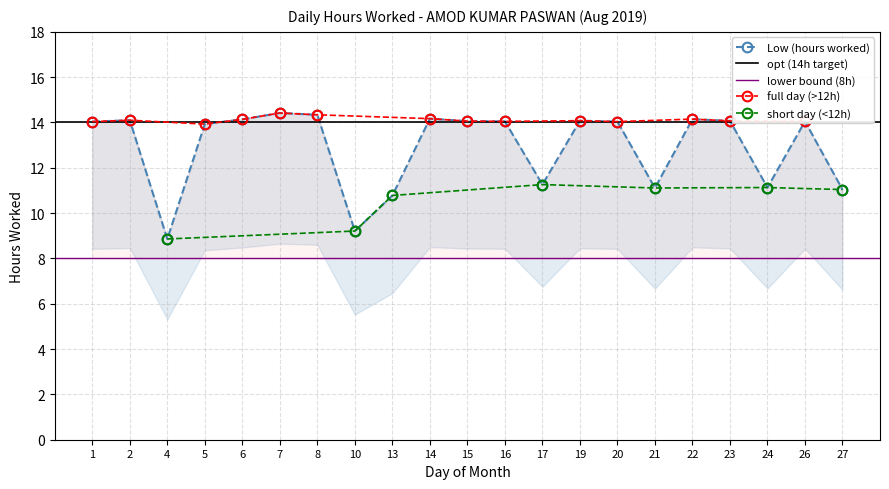

Reading left to right, what are all the values shown in this chart?

1=14.0	2=14.1	4=8.9	5=13.9	6=14.1	7=14.4	8=14.3	10=9.2	13=10.8	14=14.2	15=14.1	16=14.1	17=11.3	19=14.1	20=14.0	21=11.1	22=14.2	23=14.1	24=11.1	26=14.1	27=11.0